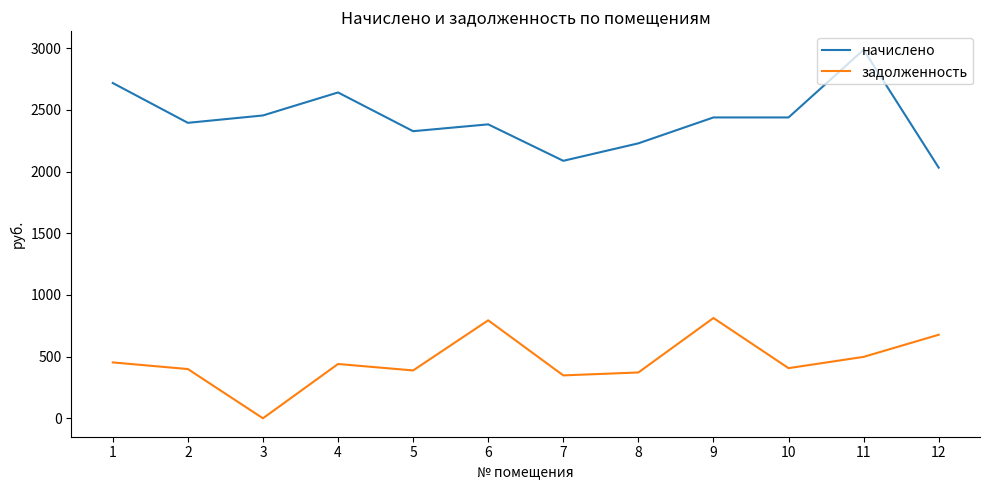

True or false: начислено and задолженность intersect in this chart.

False